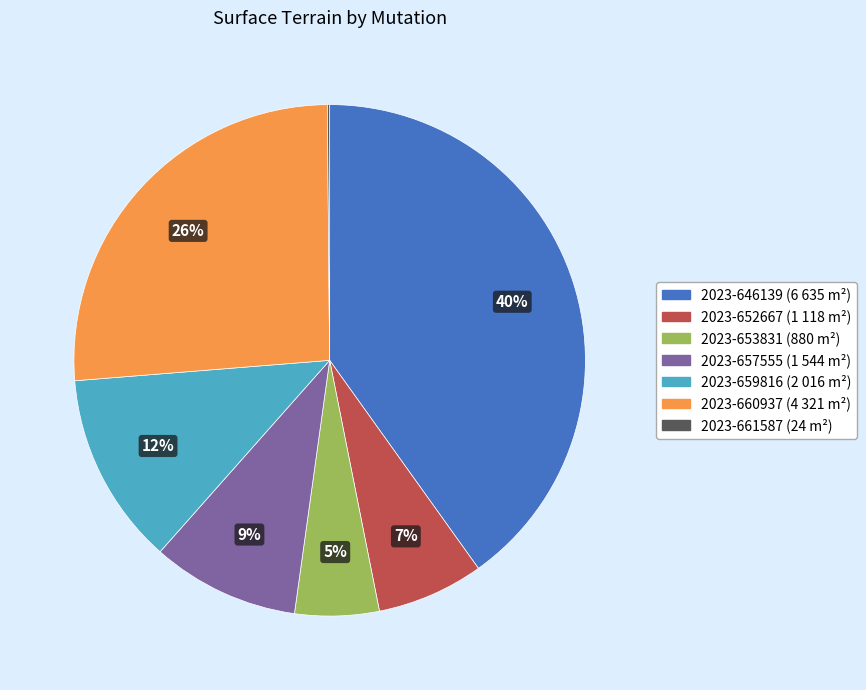

To the nearest percent, what is the average slice percentage?

14%